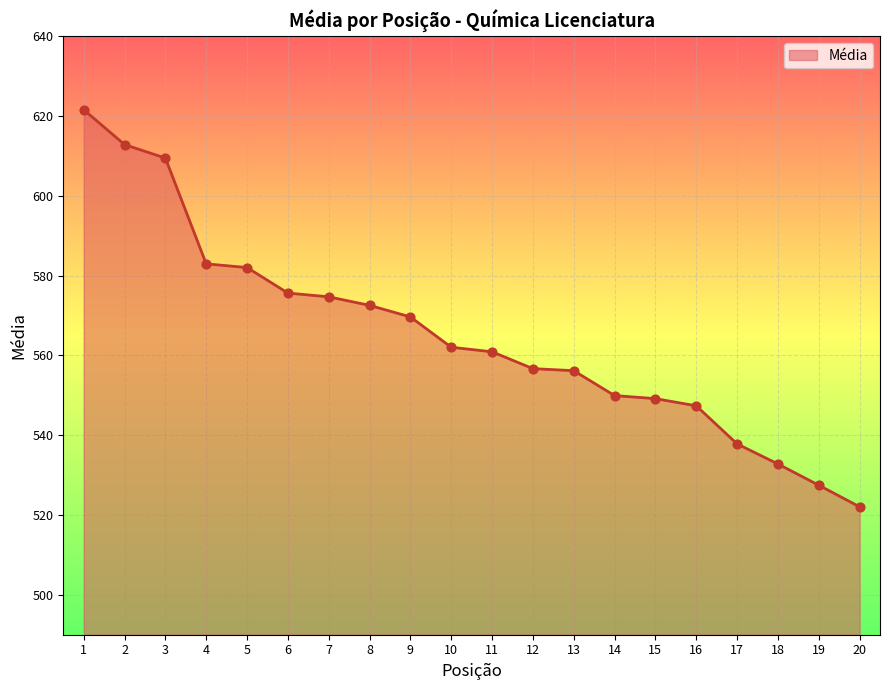

Approximately how many times larger is the value at 4 compared to 2?

1.0